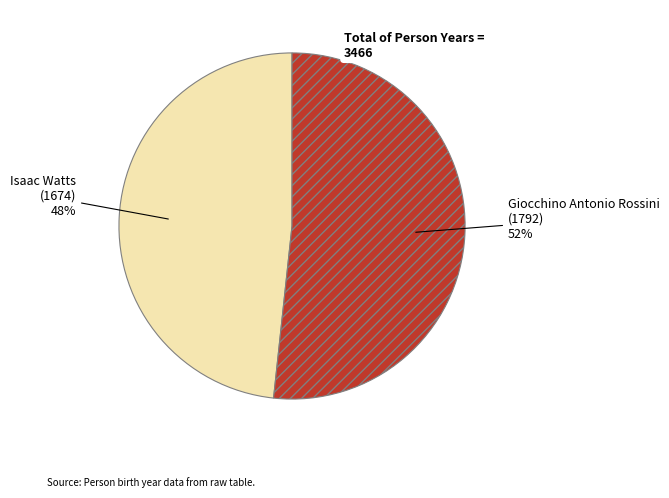

How many slices are in this pie chart?

2